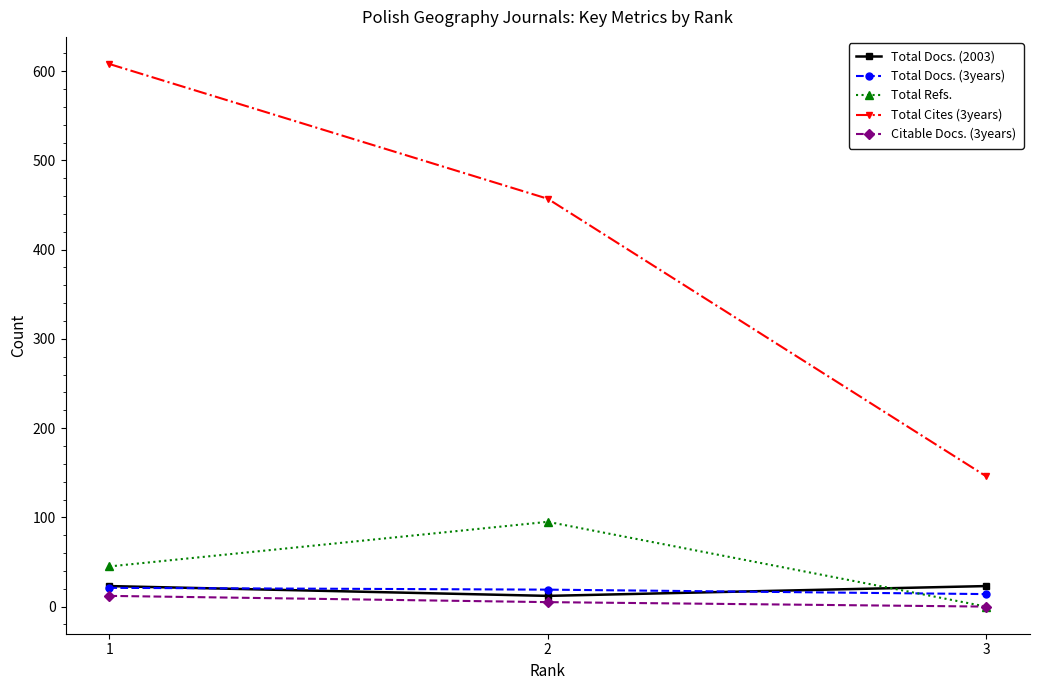

Which series has the largest range (max minus min)?

Total Cites (3years)